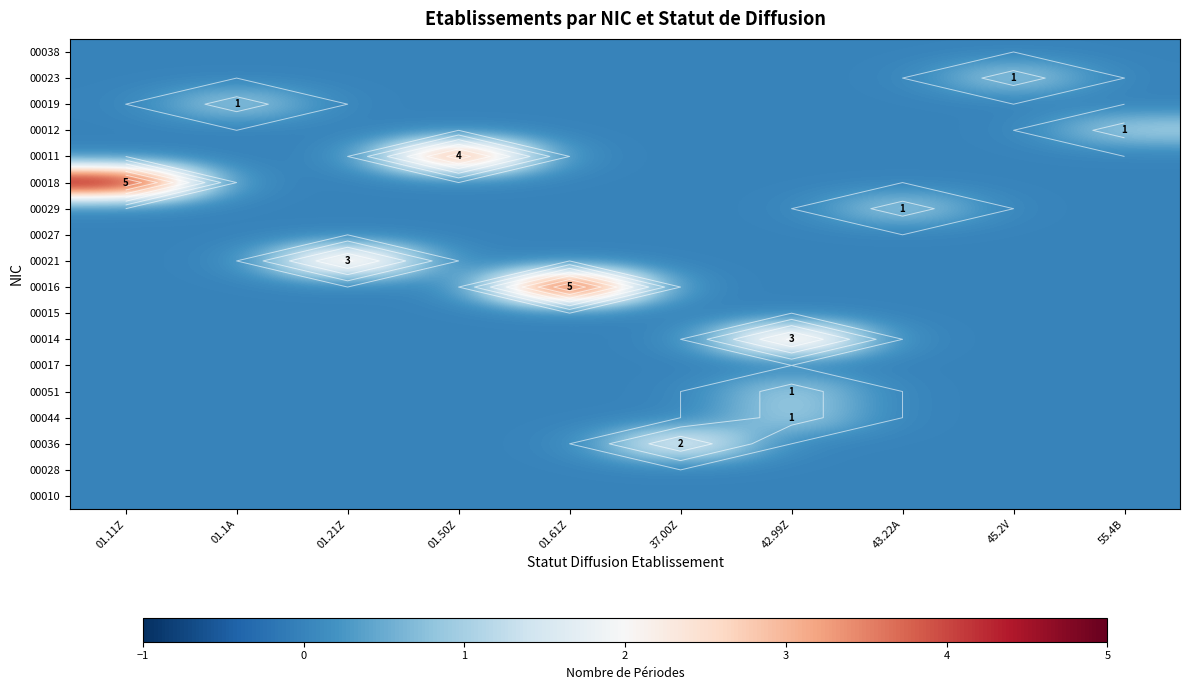

What is the total value across all series at 55.4B?

1